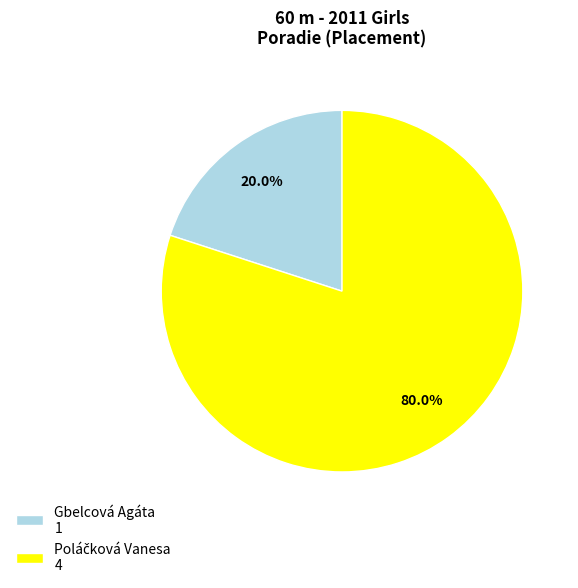

How many segments does this pie chart have?

2